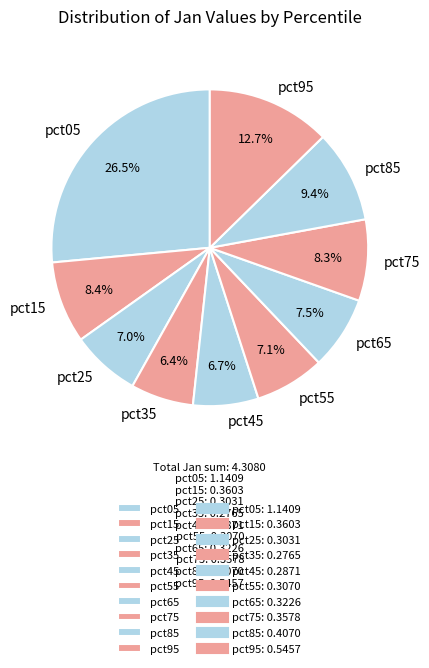

Does pct35 represent more than half of the total?

No